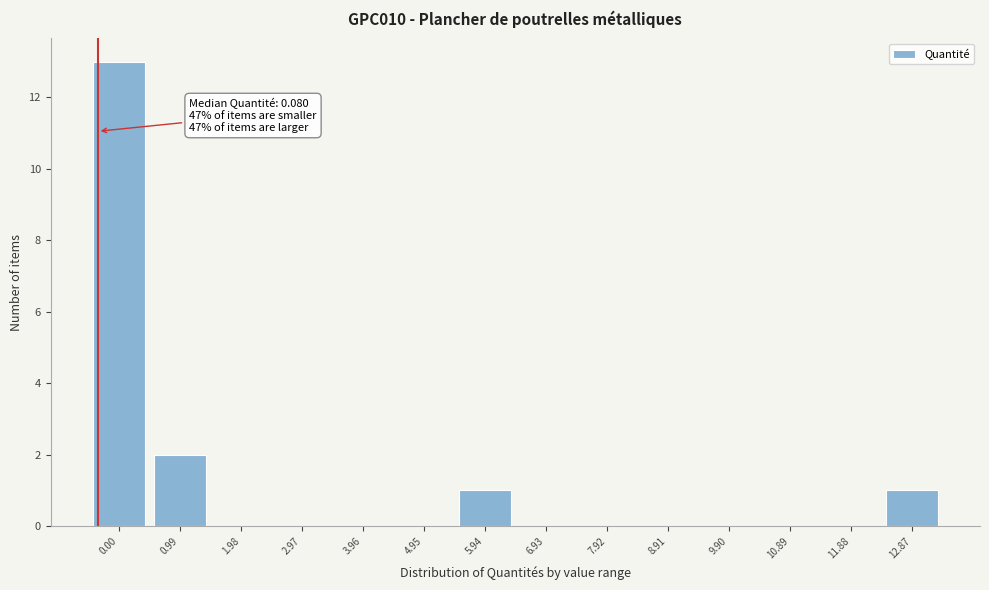

Reading left to right, extract all data points from this chart.

0.00=13	0.99=2	1.98=0	2.97=0	3.96=0	4.95=0	5.94=1	6.93=0	7.92=0	8.91=0	9.90=0	10.89=0	11.88=0	12.87=1